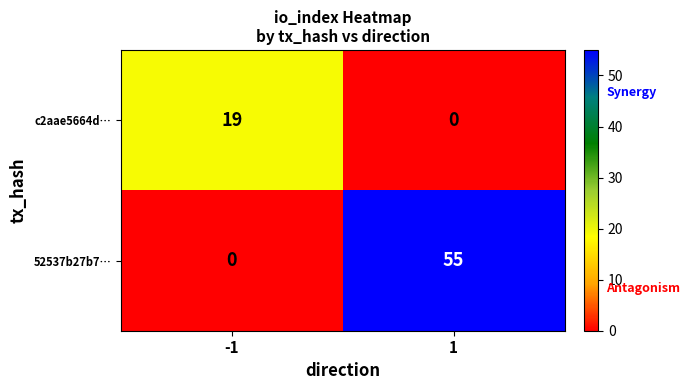

At -1, list the series in order from smallest to largest.

52537b27b7…, c2aae5664d…